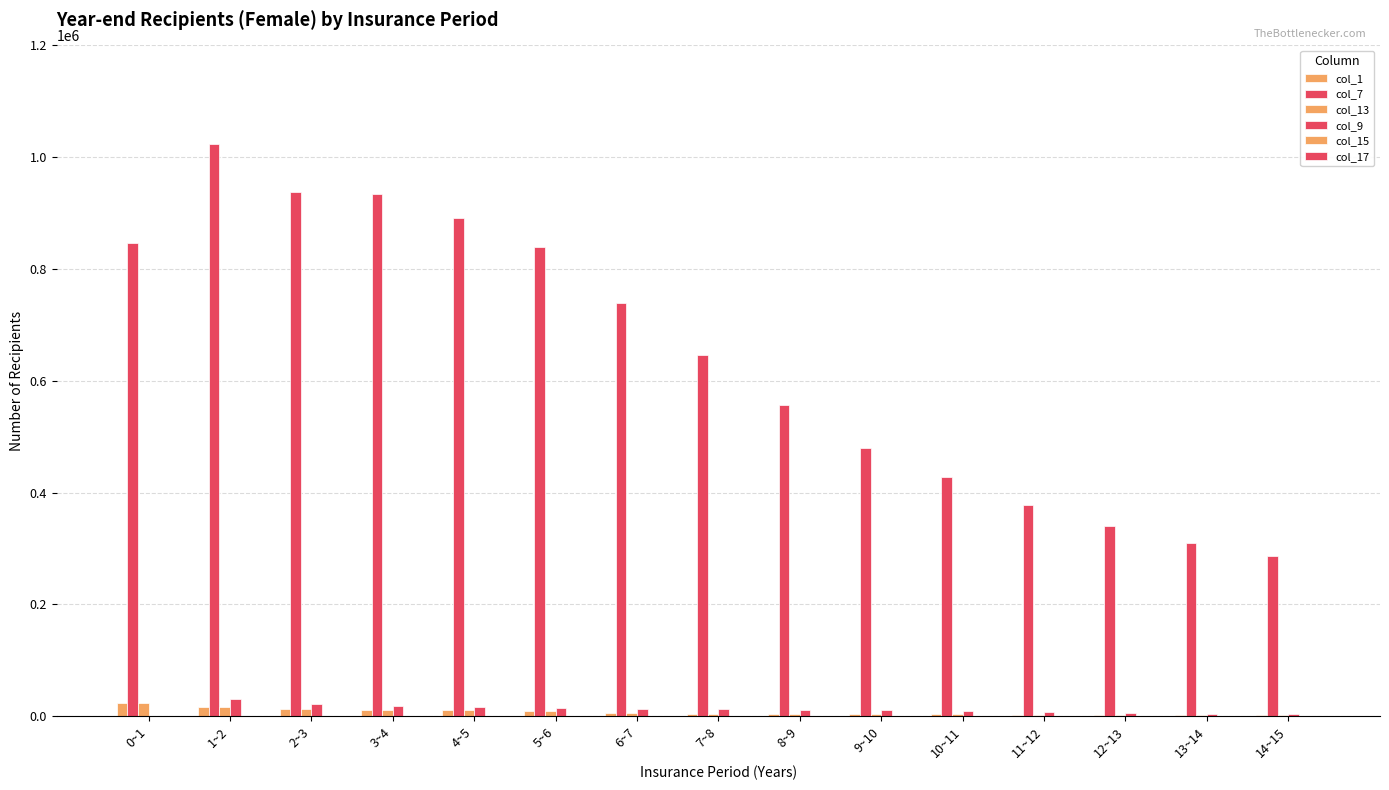

At which category is the sum across all series the highest?

1~2